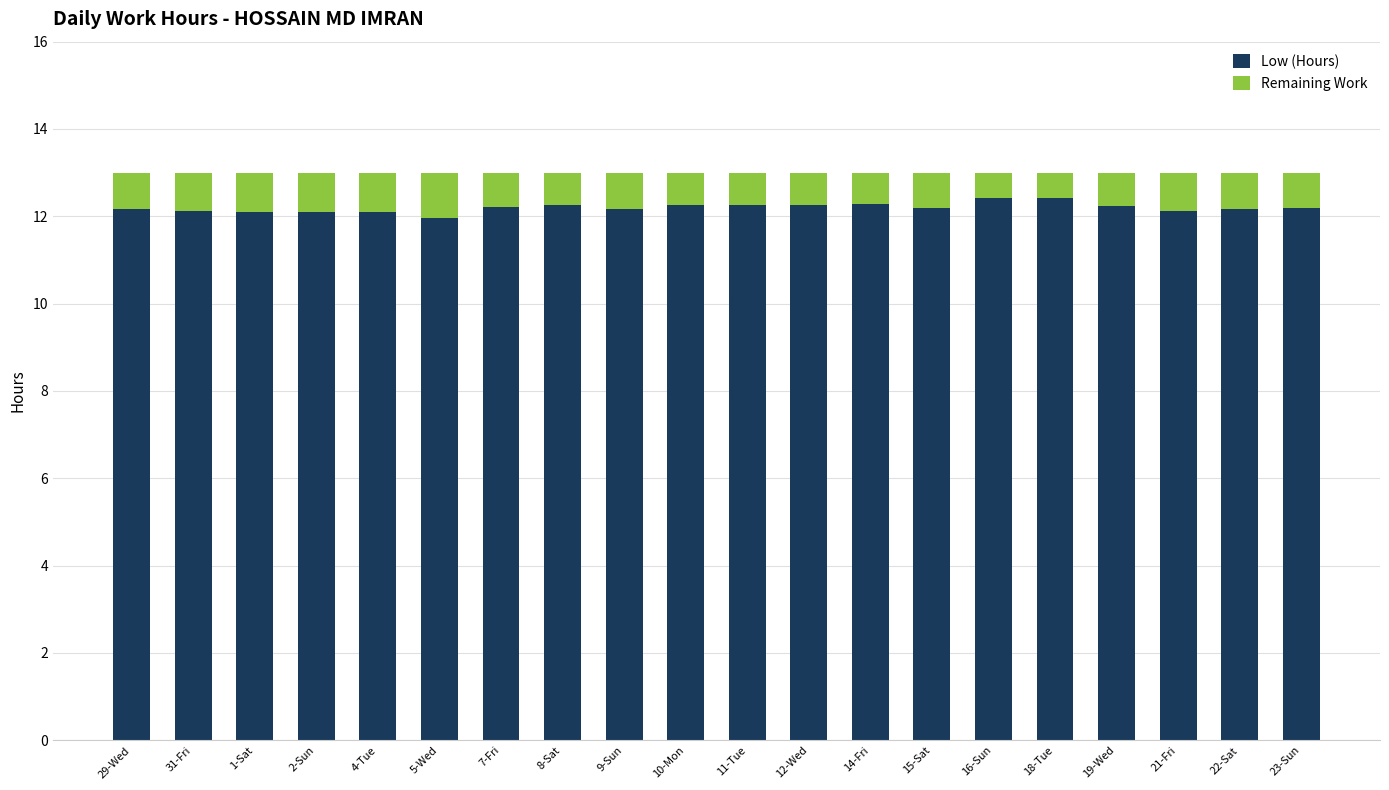

Is it true that Low (Hours) equals 12.3 at 10-Mon?

True